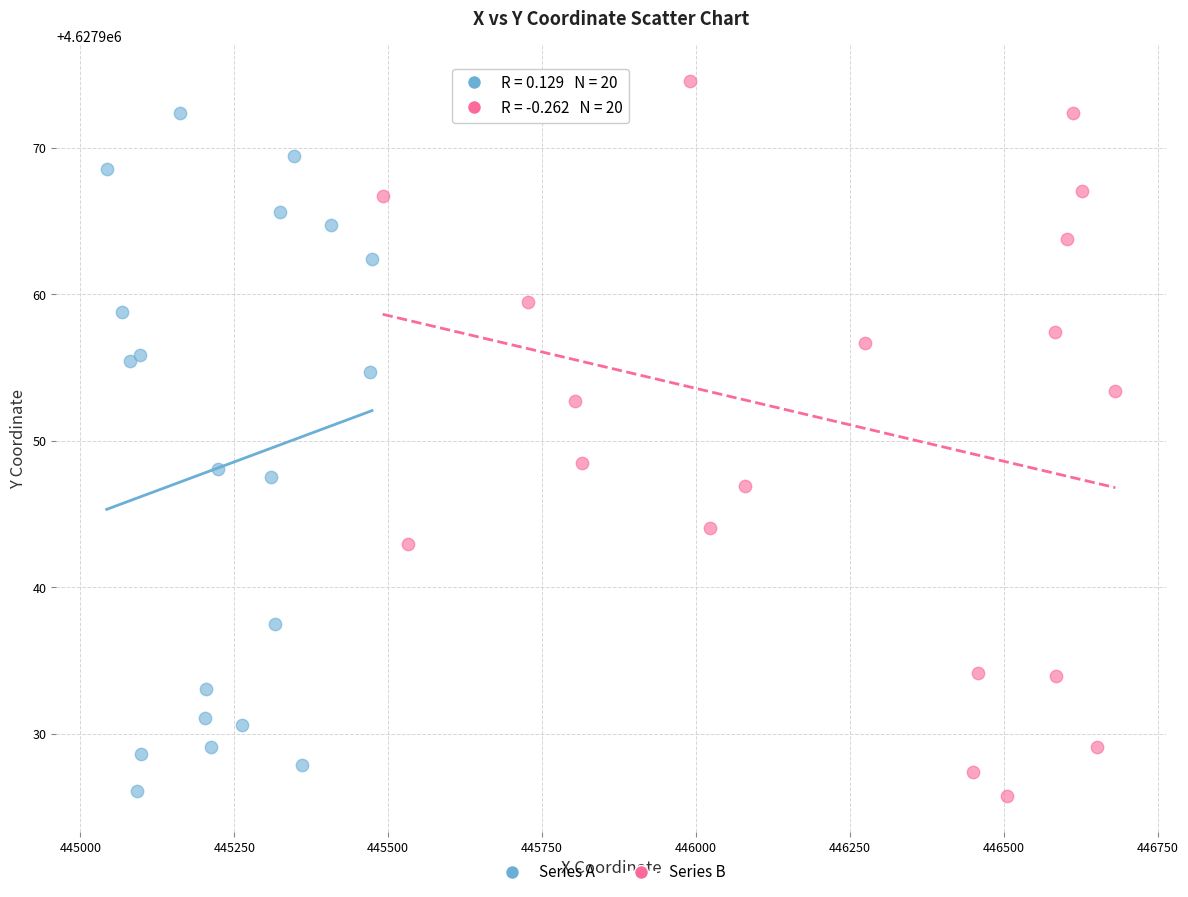

Which series has the largest Y range (max minus min)?

Series B